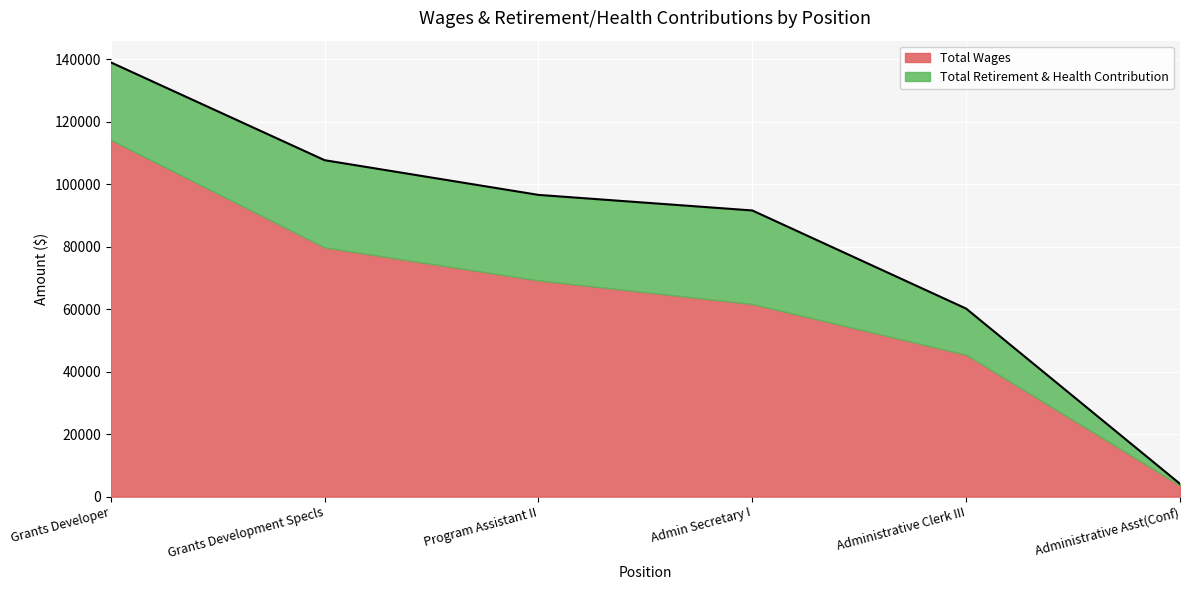

Reading right to left, what are all the values shown in this chart?

Administrative Asst(Conf)=4101	Administrative Clerk III=60187	Admin Secretary I=91601	Program Assistant II=96583	Grants Development Specls=107688	Grants Developer=138998